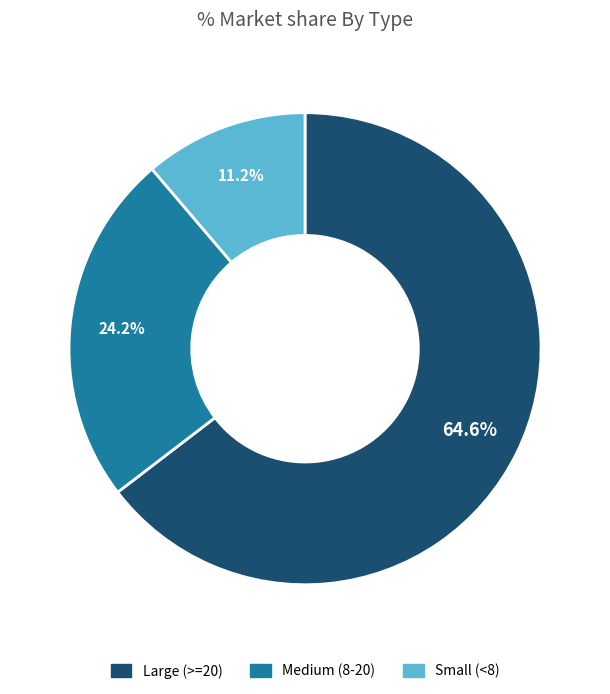

Is there any slice that represents more than half of the pie?

Yes